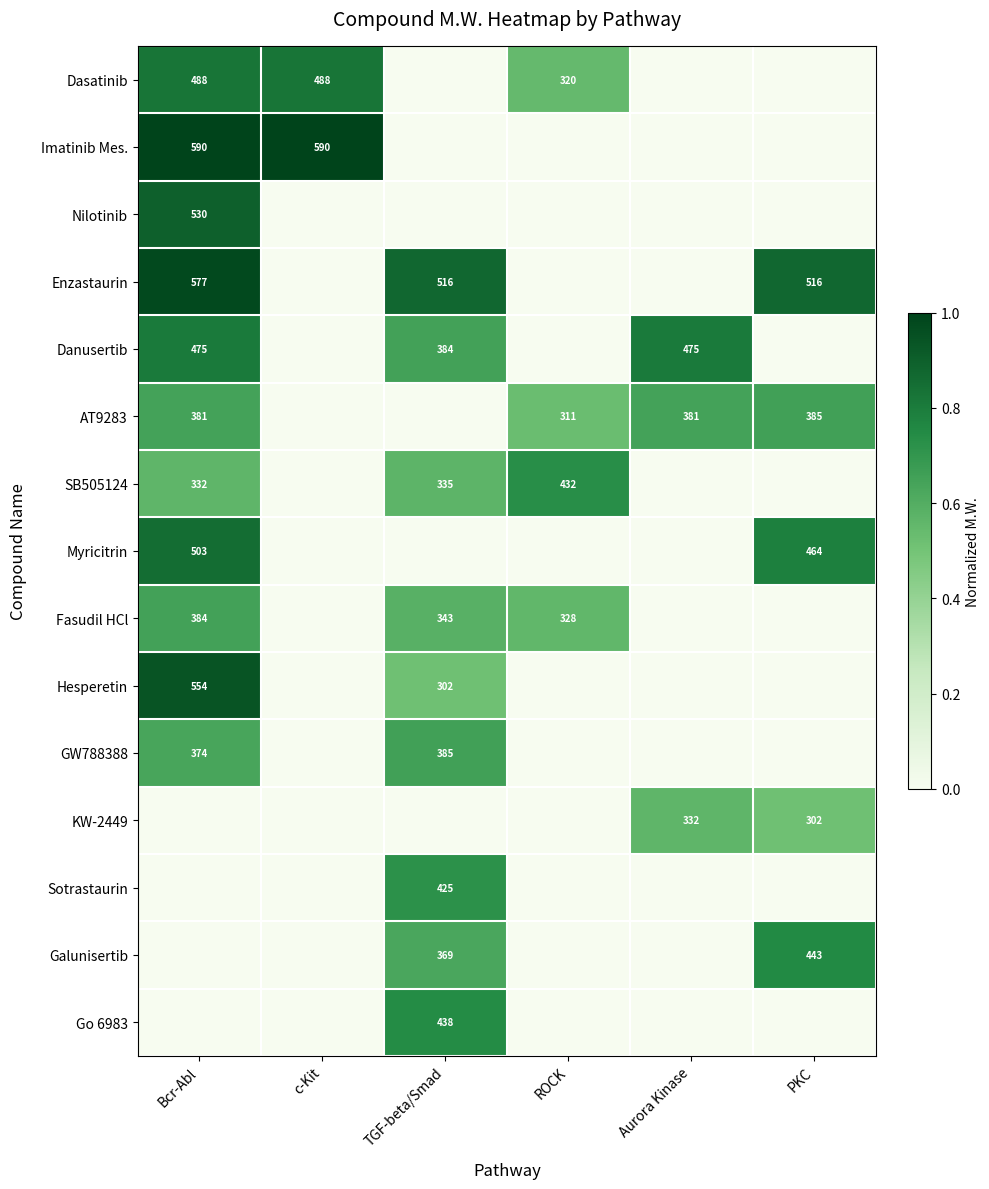

True or false: Go 6983 has a value of 438 at TGF-beta/Smad.

True